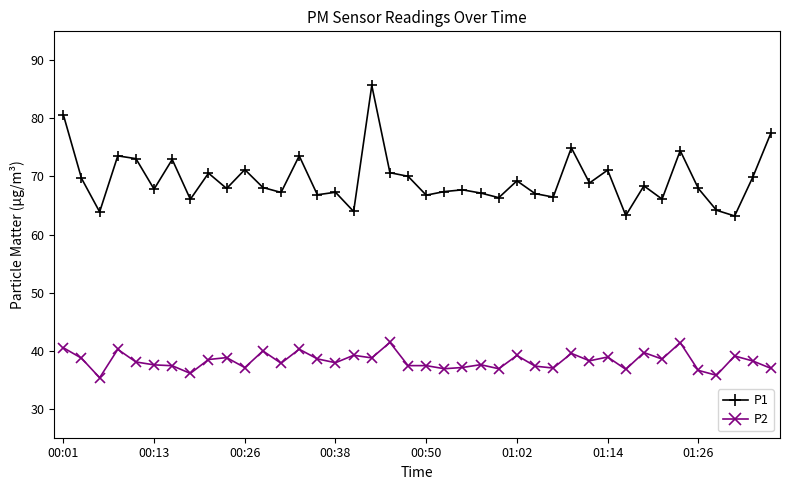

What is the value of the P2 point at the 28th from the left?

37.0